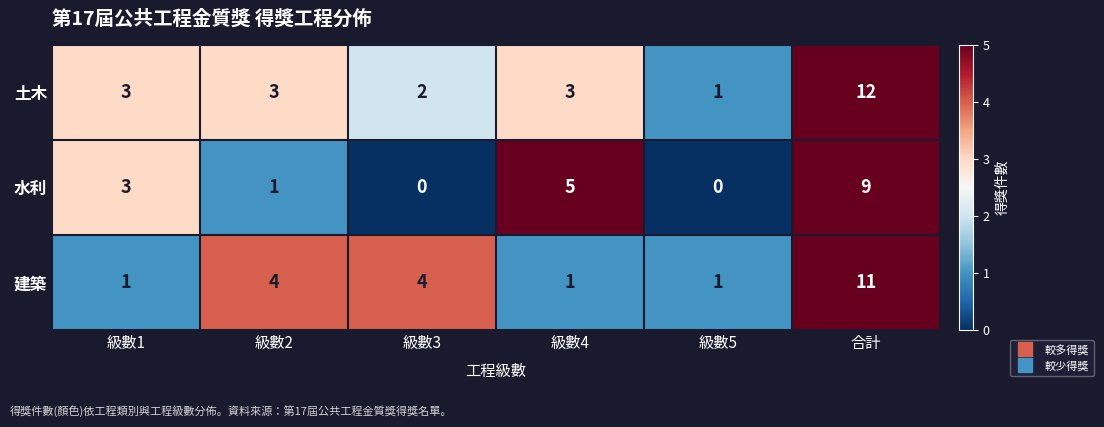

Rank the series by their maximum value, from highest to lowest.

土木, 建築, 水利